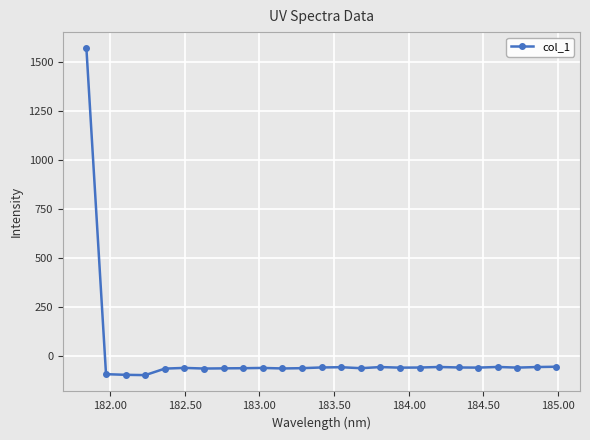

How many lines are shown in the chart?

1